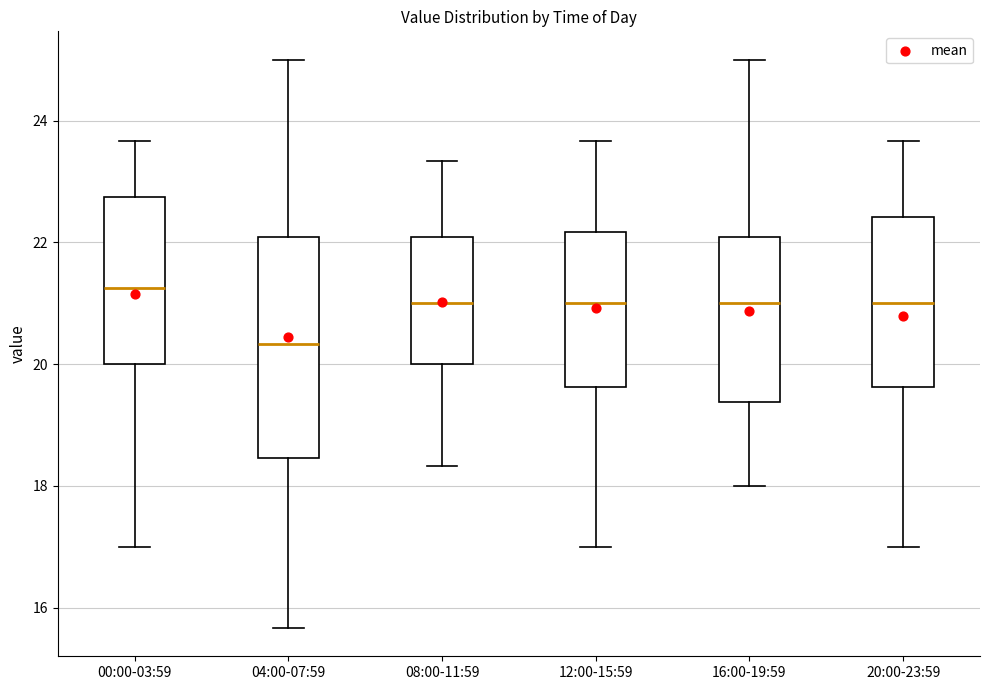

Comparing the boxes themselves (not the whiskers), which one is the tallest?

04:00-07:59